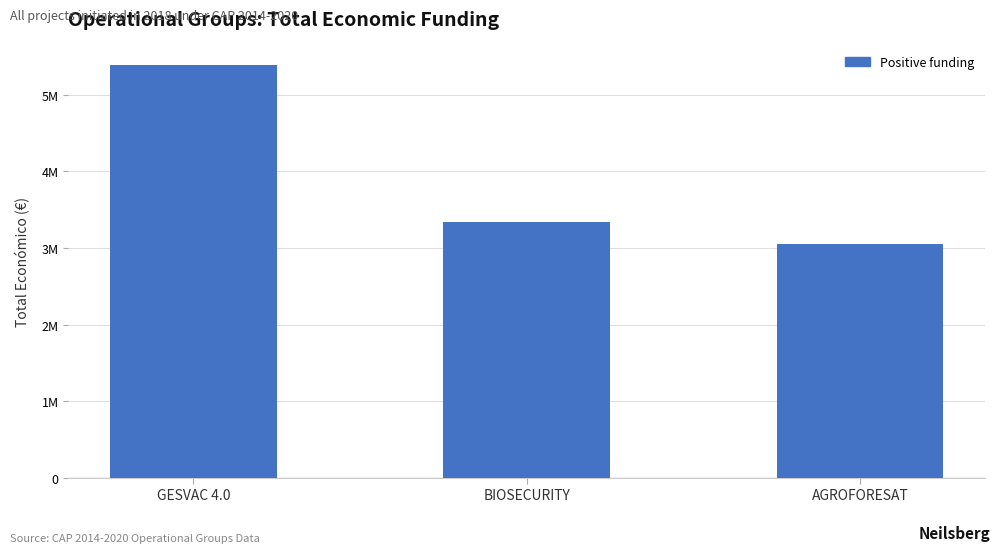

Reading right to left, list all the values displayed in this chart.

AGROFORESAT=3051573	BIOSECURITY=3342252	GESVAC 4.0=5390598